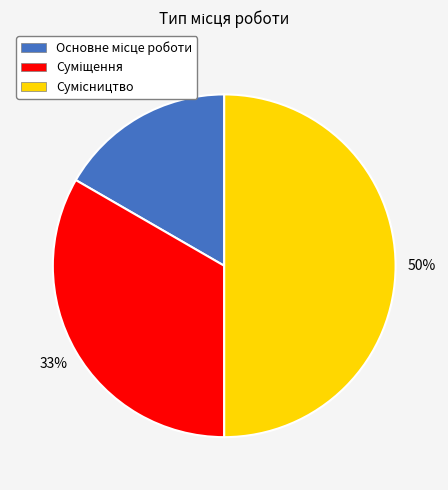

To the nearest percent, what is the average slice percentage?

33%